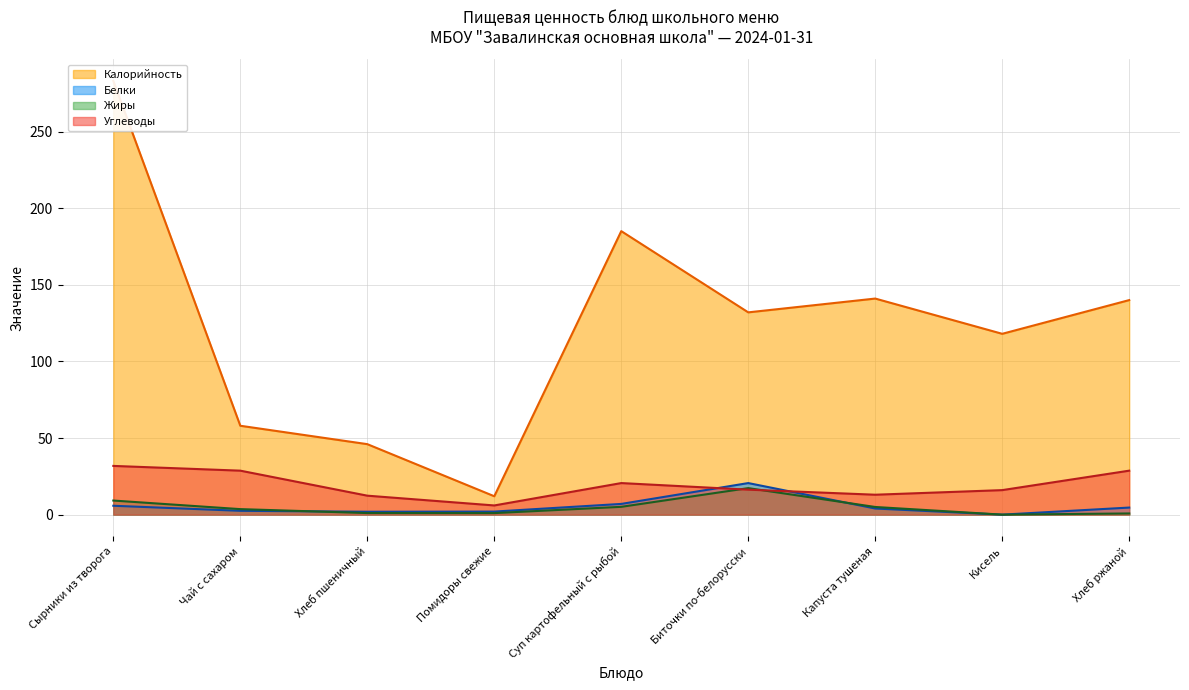

What is the sum of the Калорийность values at Суп картофельный с рыбой and Хлеб ржаной?

325.0